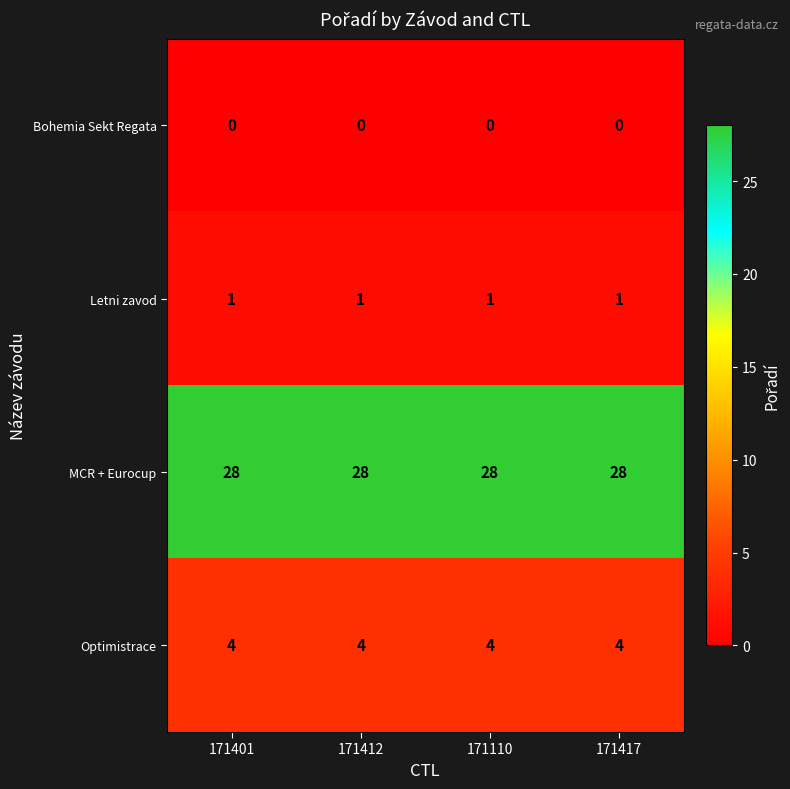

Is it true that Optimistrace equals 4 at 171110?

True